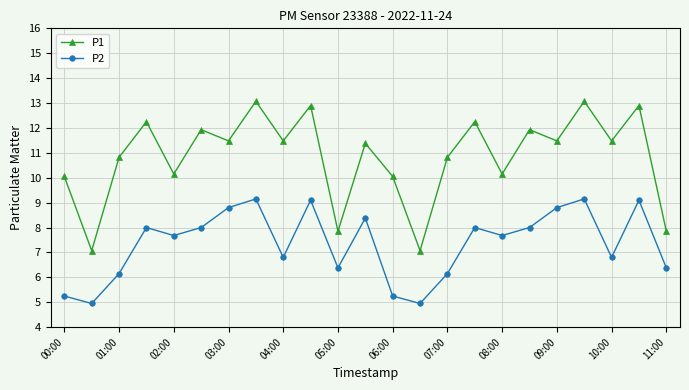

How many interior local valleys does the P1 series have?

9